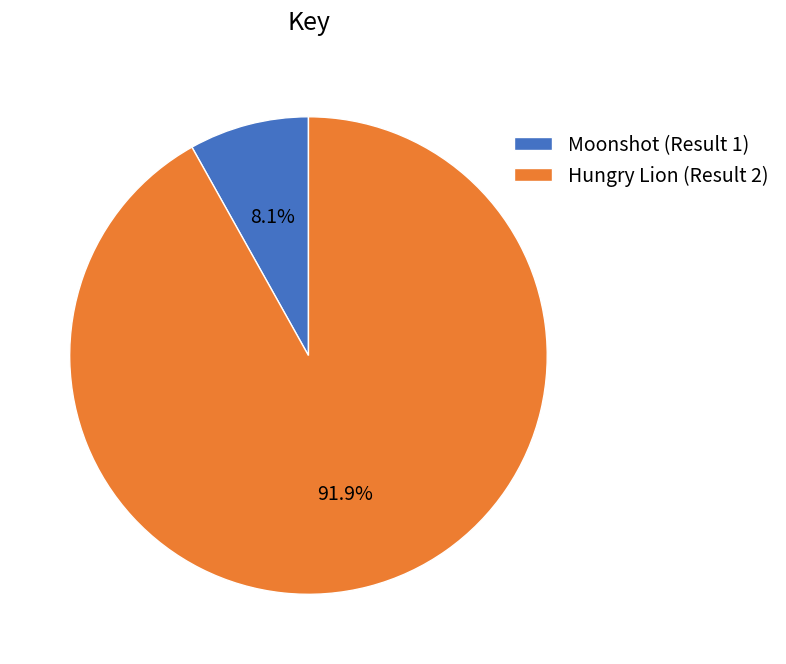

How much of the chart is everything except Hungry Lion (Result 2)?

8.1%